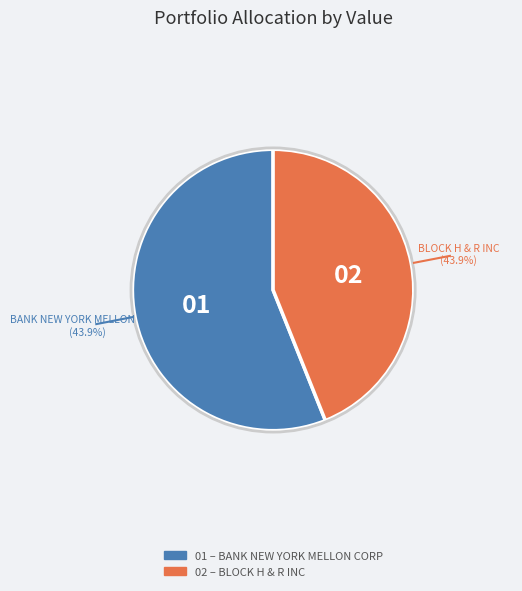

Which category has the smallest portion of the pie?

BLOCK H & R INC